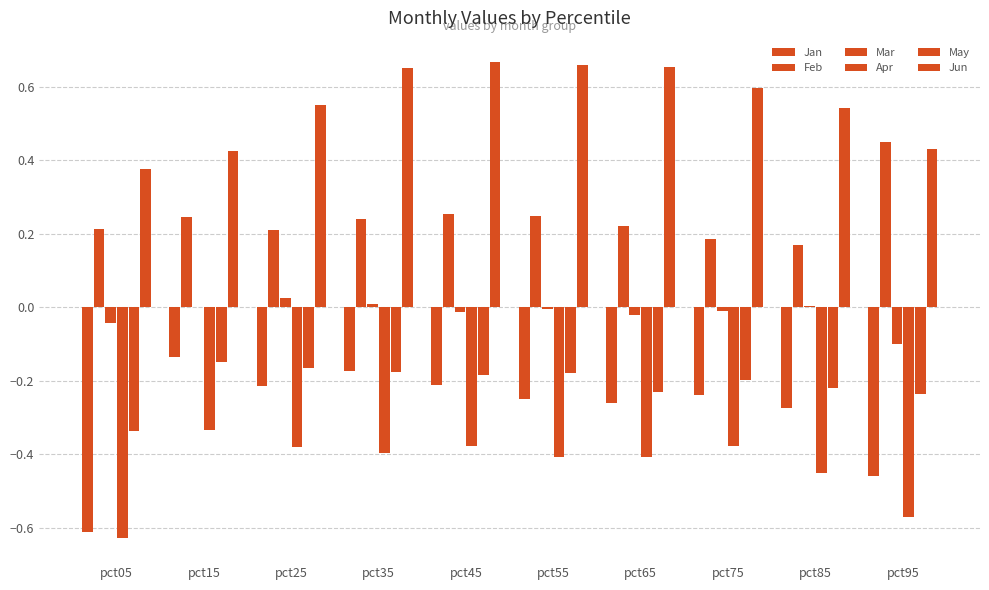

Between pct35 and pct25, which is larger?

pct35